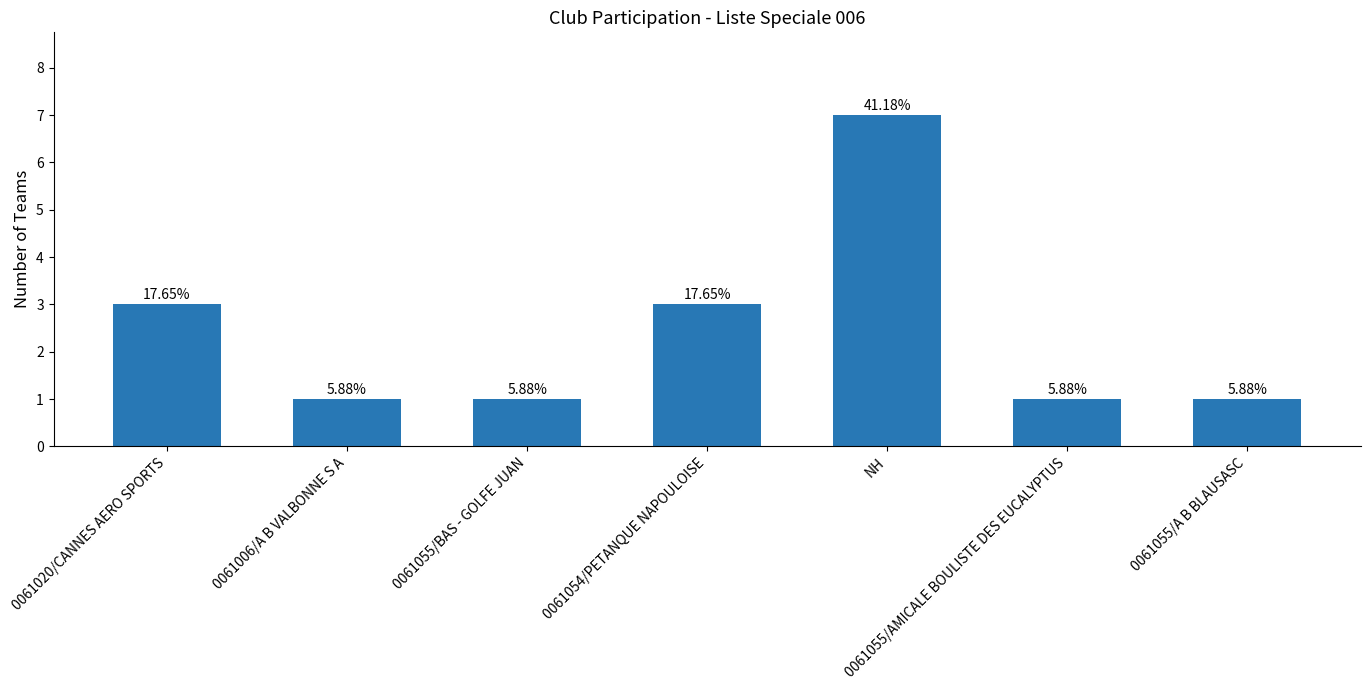

Reading left to right, extract all data points from this chart.

3	1	1	3	7	1	1